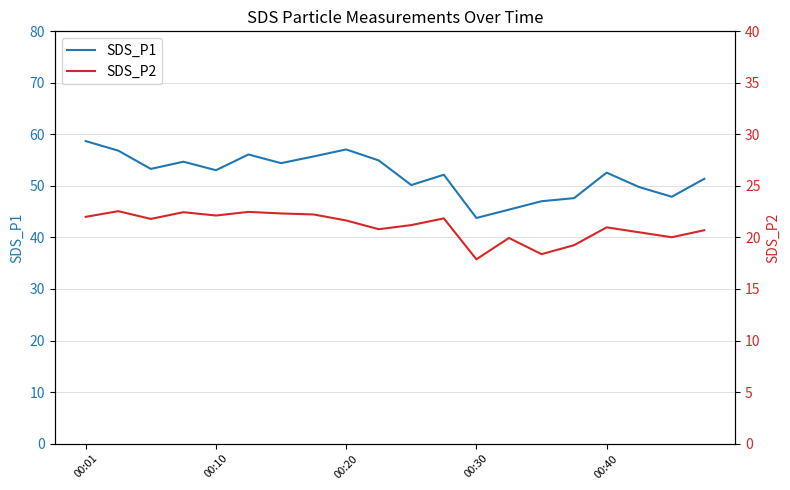

Is it true that SDS_P2 equals 28.4 at 18?

False